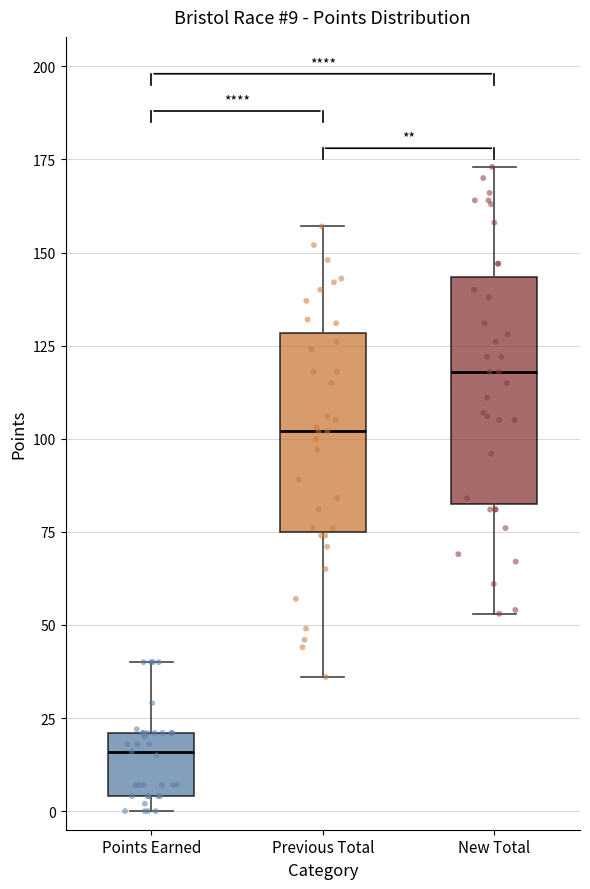

Which box is the tallest, from its lower edge to its upper edge?

New Total